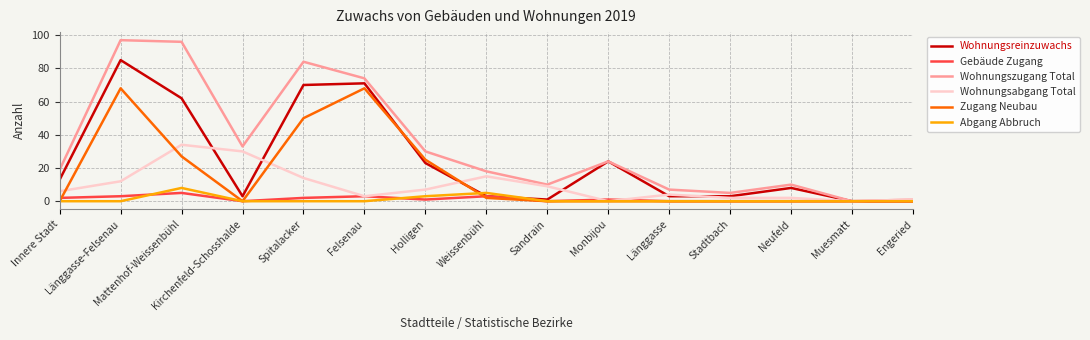

What is the highest value of the Gebäude Zugang series?

5